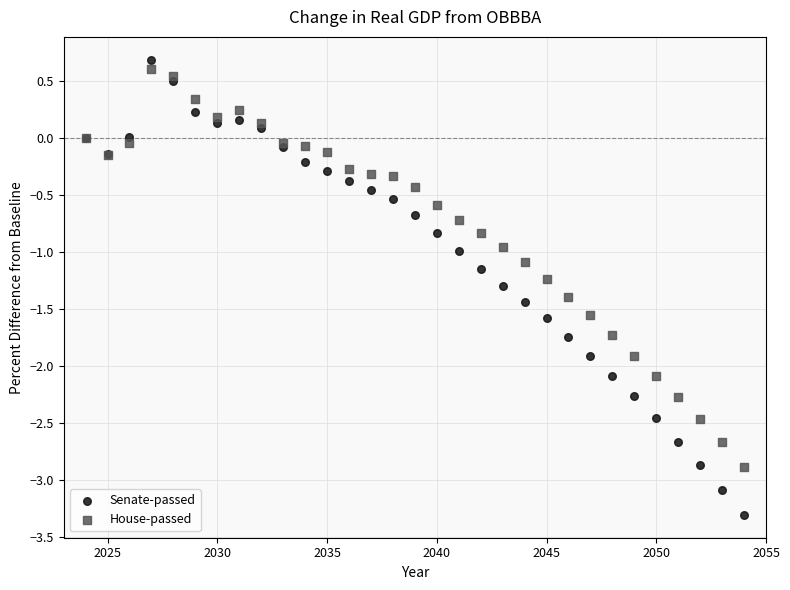

What are all the series names shown in the legend?

Senate-passed, House-passed